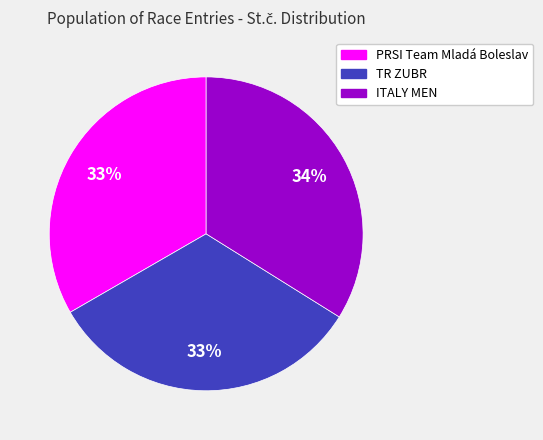

Count the number of slices in the pie.

3